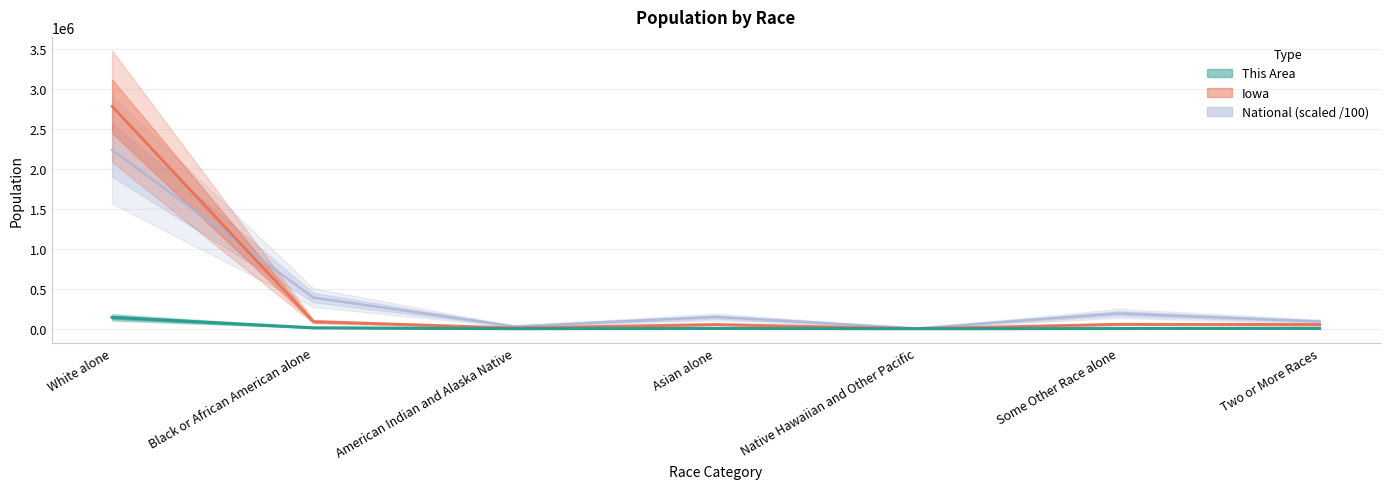

What is the label of the 2nd point from the right?

Some Other Race alone